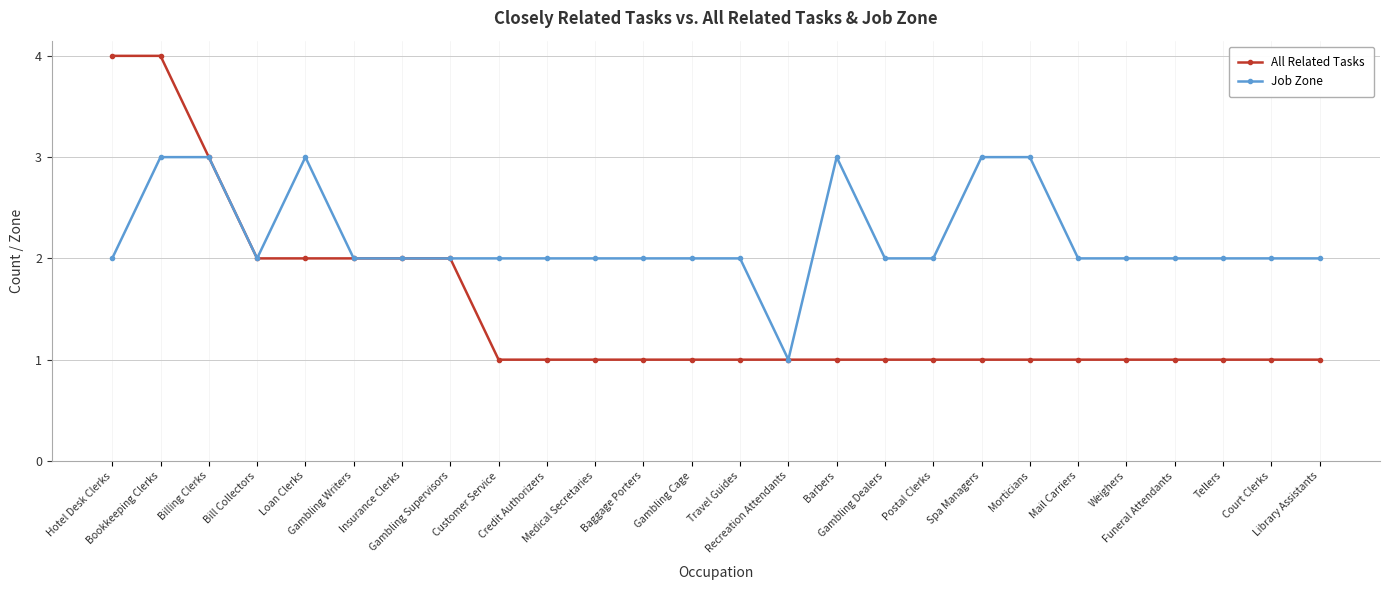

Reading left to right, what are all the values shown in this chart?

All Related Tasks: Hotel Desk Clerks=4	Bookkeeping Clerks=4	Billing Clerks=3	Bill Collectors=2	Loan Clerks=2	Gambling Writers=2	Insurance Clerks=2	Gambling Supervisors=2	Customer Service=1	Credit Authorizers=1	Medical Secretaries=1	Baggage Porters=1	Gambling Cage=1	Travel Guides=1	Recreation Attendants=1	Barbers=1	Gambling Dealers=1	Postal Clerks=1	Spa Managers=1	Morticians=1	Mail Carriers=1	Weighers=1	Funeral Attendants=1	Tellers=1	Court Clerks=1	Library Assistants=1
Job Zone: Hotel Desk Clerks=2	Bookkeeping Clerks=3	Billing Clerks=3	Bill Collectors=2	Loan Clerks=3	Gambling Writers=2	Insurance Clerks=2	Gambling Supervisors=2	Customer Service=2	Credit Authorizers=2	Medical Secretaries=2	Baggage Porters=2	Gambling Cage=2	Travel Guides=2	Recreation Attendants=1	Barbers=3	Gambling Dealers=2	Postal Clerks=2	Spa Managers=3	Morticians=3	Mail Carriers=2	Weighers=2	Funeral Attendants=2	Tellers=2	Court Clerks=2	Library Assistants=2